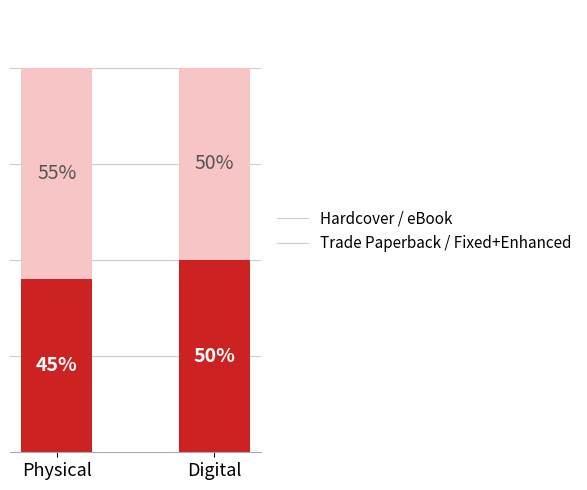

List the labels in order of Hardcover / eBook value, smallest first.

Physical, Digital